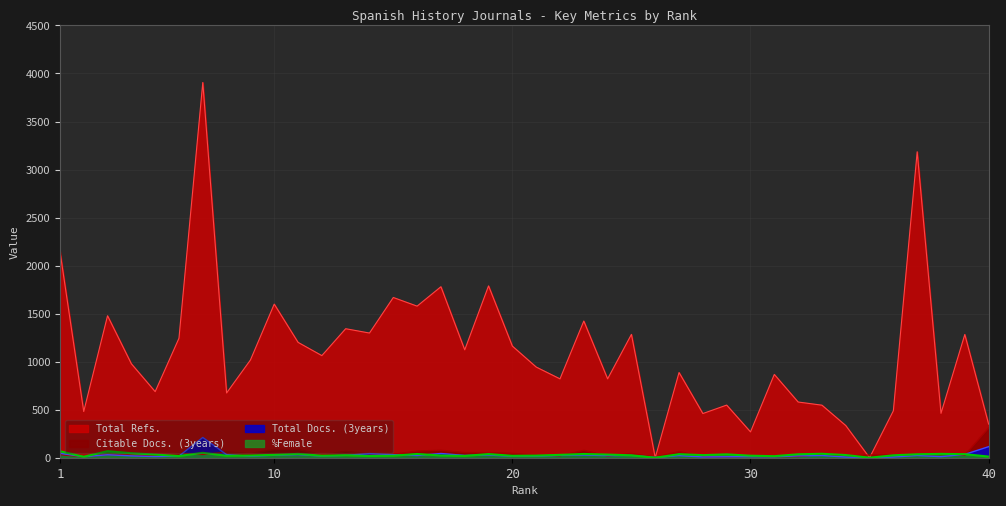

At which label does Citable Docs. (3years) reach its minimum?

26